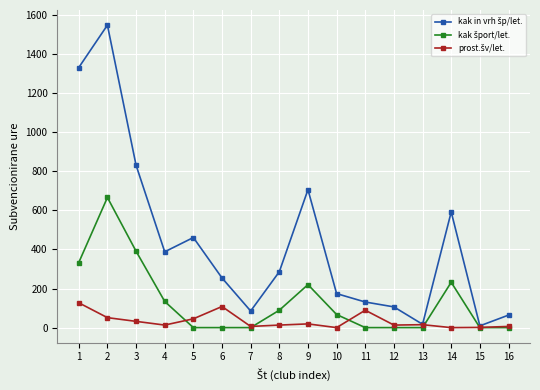

What is the greatest value displayed?

1548